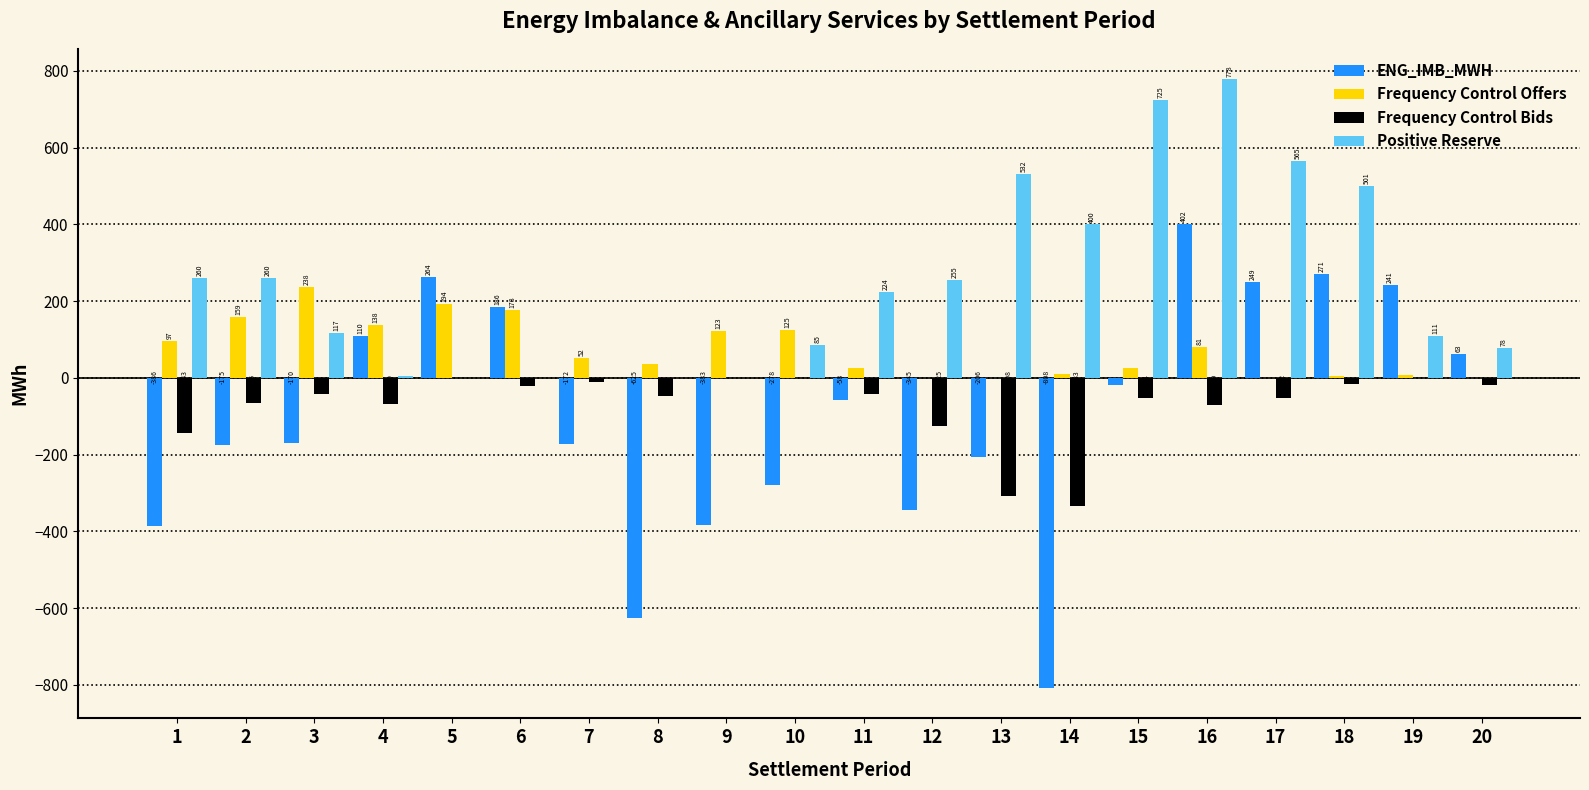

At which label is Frequency Control Offers closest to 119?

9